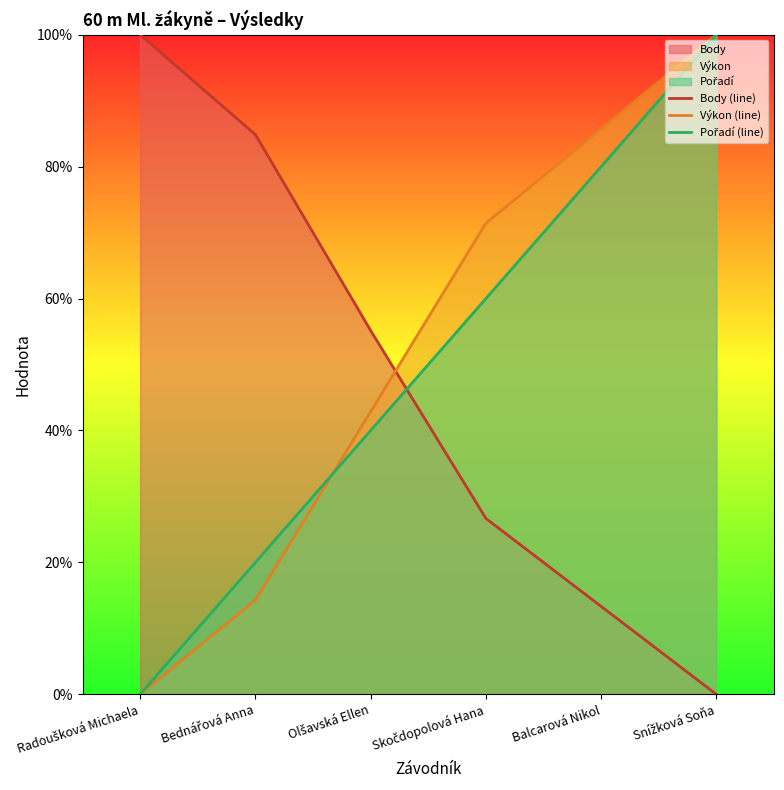

List the series in order of their peak value, highest first.

Body (line), Výkon (line), Pořadí (line)